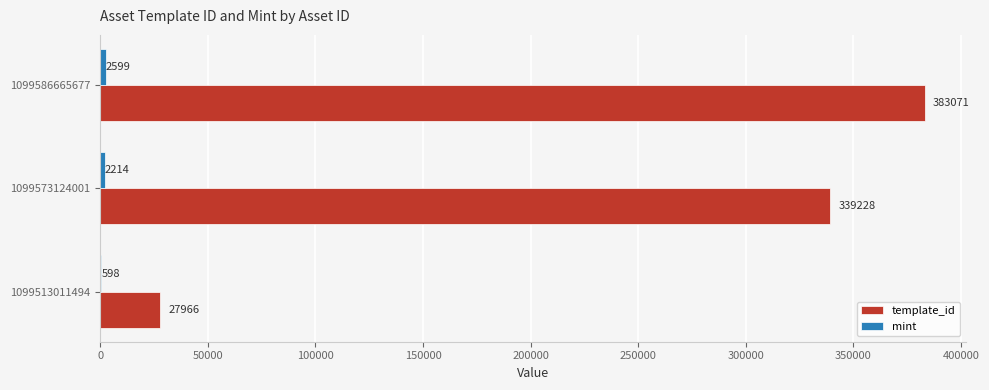

At which category is the sum across all series the highest?

1099586665677